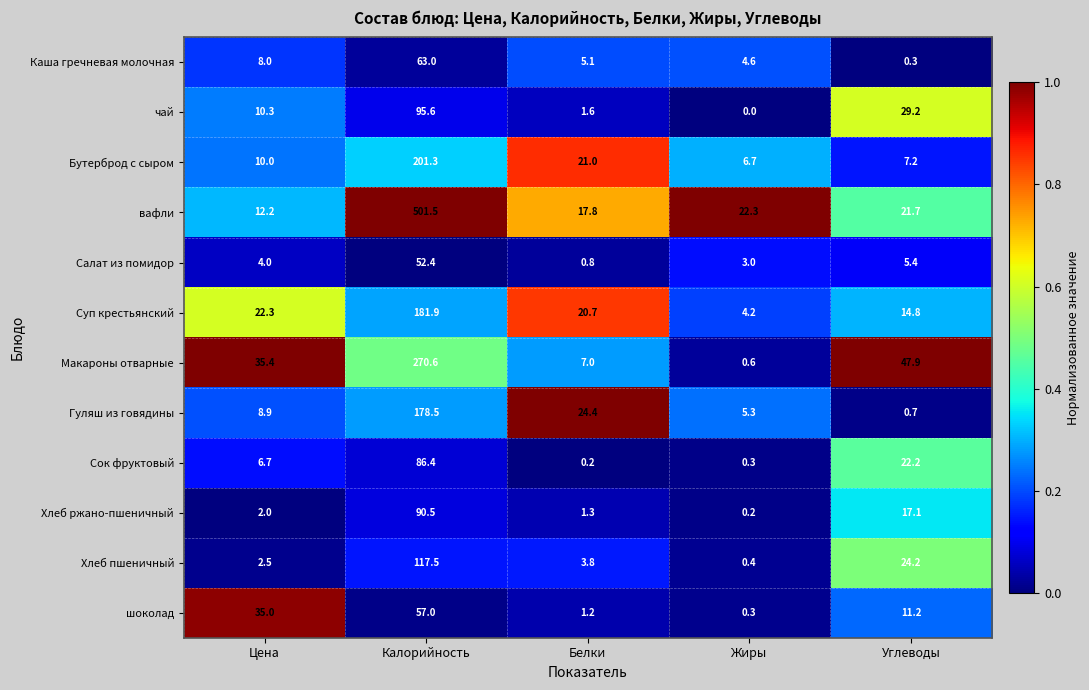

What is the average value of the Гуляш из говядины series?

43.6